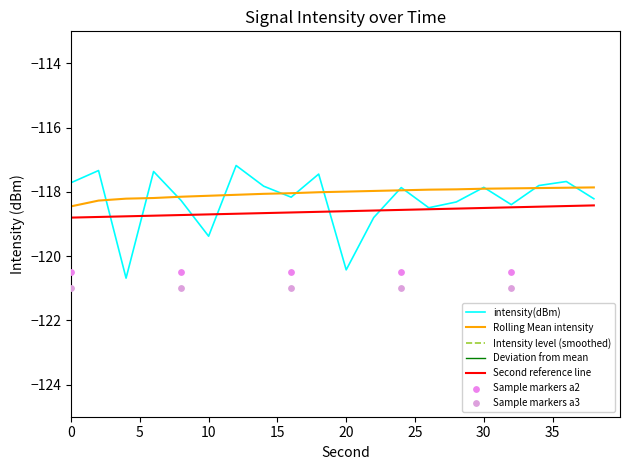

At how many categories does at least one series exceed -119?

20